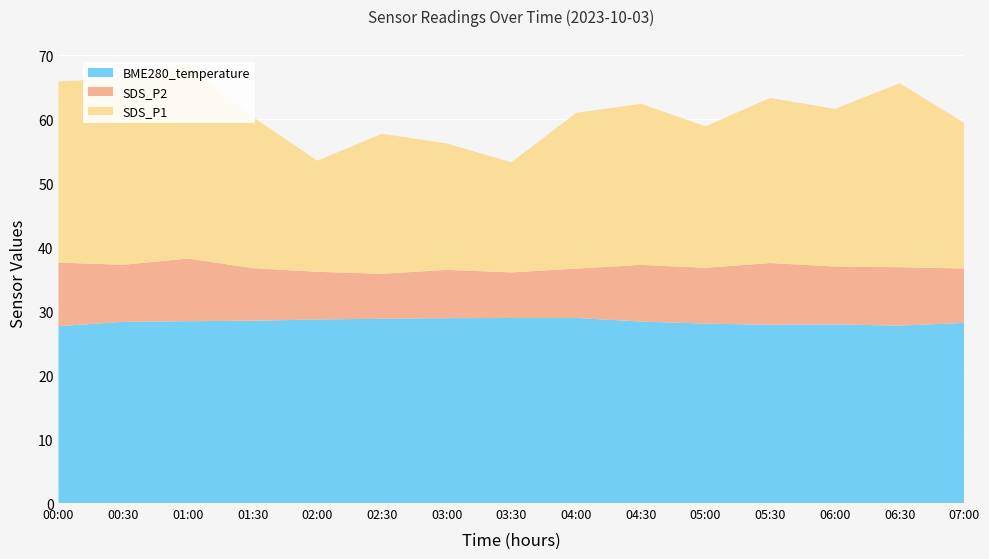

Reading left to right, what are all the values shown in this chart?

SDS_P1: 28.3	29.2	22.2	18.8	24.4	25.5	23.1	21.8	19.9	22.4	26.1	28.5	30.2	27.8	25.6
SDS_P2: 9.9	8.9	8.4	7.2	7.7	8.1	7.5	8.2	7.8	8.5	9.1	9.4	9.8	9.2	8.7
BME280_temperature: 27.7	28.3	28.8	28.9	28.9	28.9	28.8	28.7	28.6	28.5	28.4	28.3	28.2	28.1	28.0